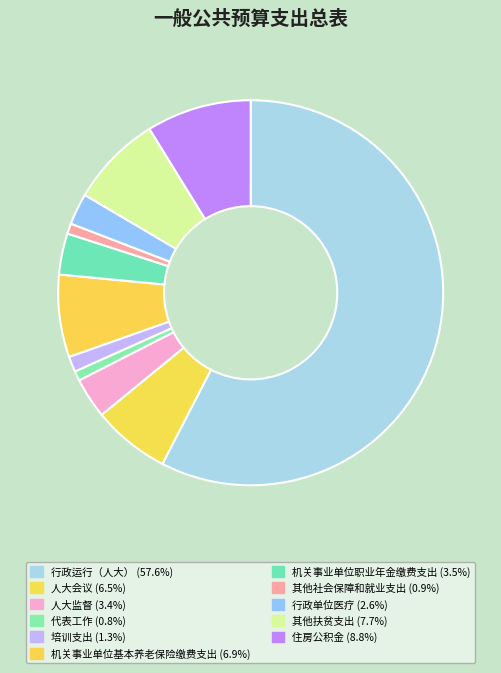

How many slices are in this pie chart?

11